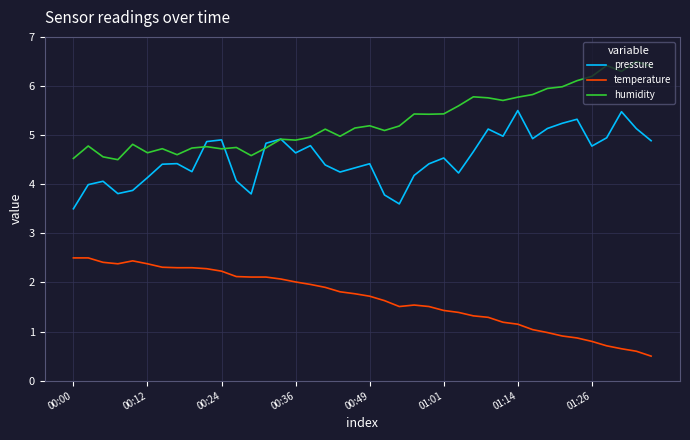

True or false: humidity and temperature cross at least once.

False